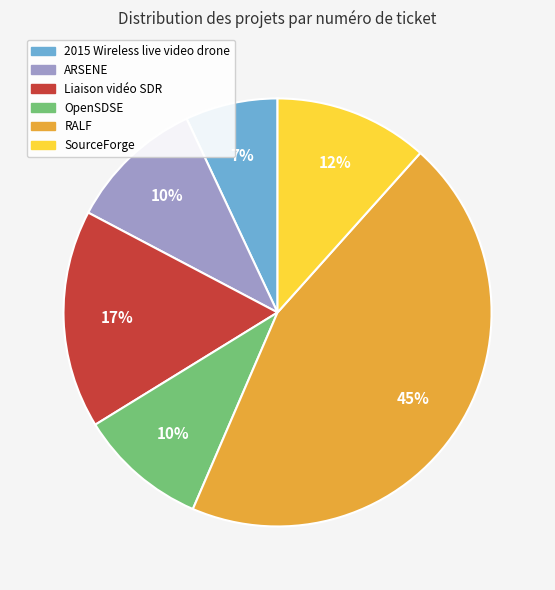

To the nearest percent, what is the average slice percentage?

17%